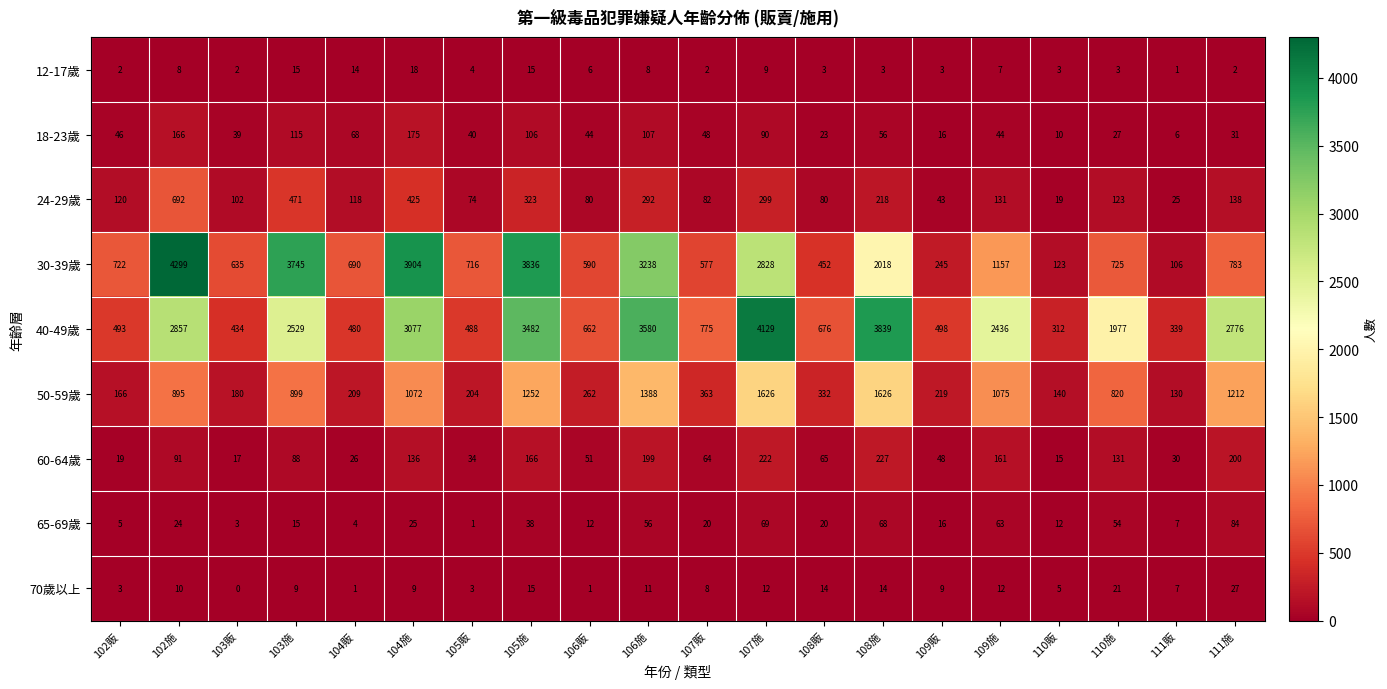

What is the difference between the 50-59歲 values at 111施 and 105施?

40